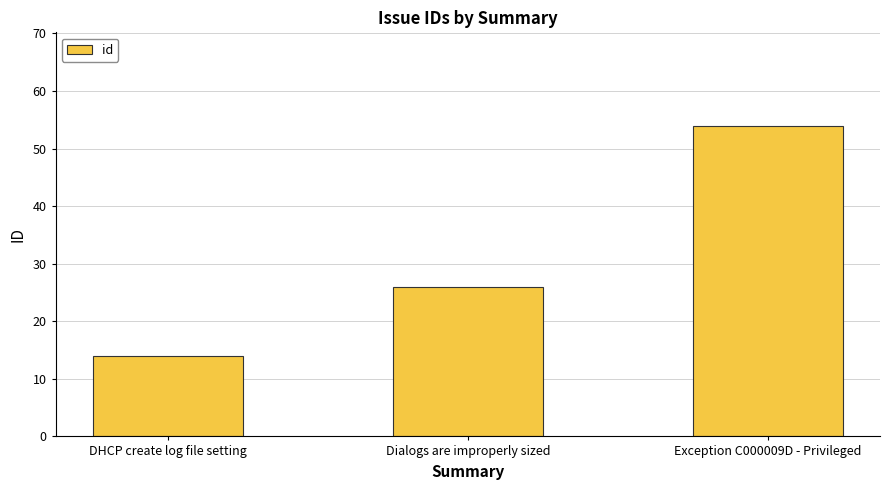

What is the label of the 3rd bar from the left?

Exception C000009D - Privileged